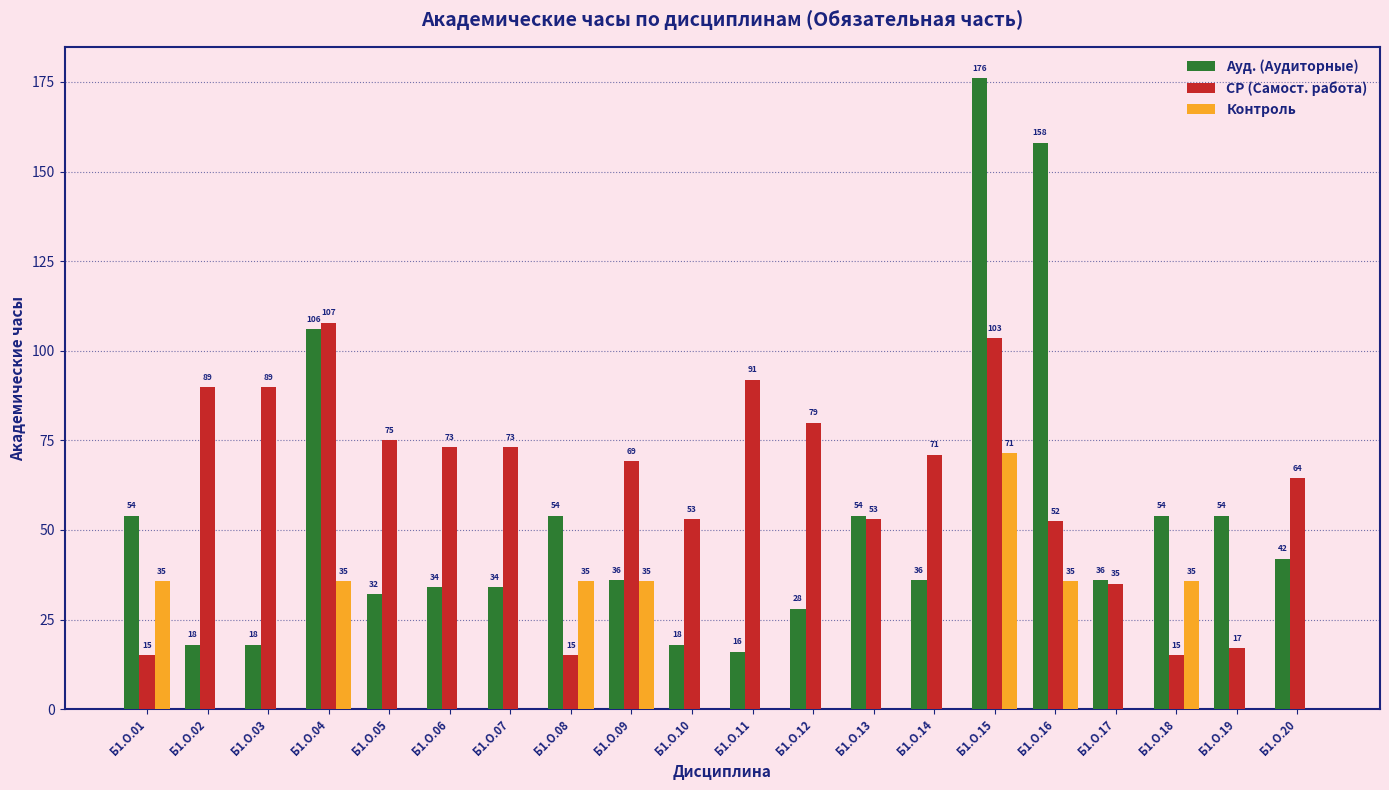

The СР (Самост. работа) series shows 34.4 at Б1.О.10. True or false?

False